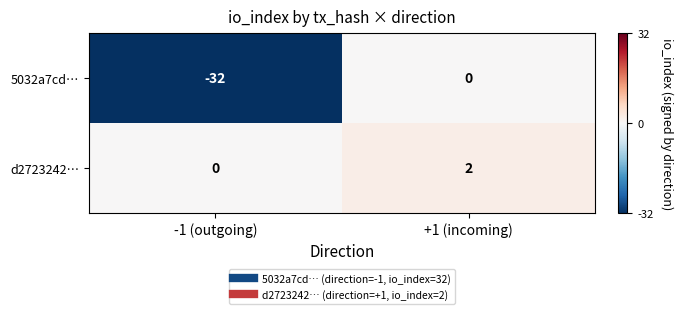

Rank the series at +1 (incoming) from highest to lowest value.

d2723242…, 5032a7cd…